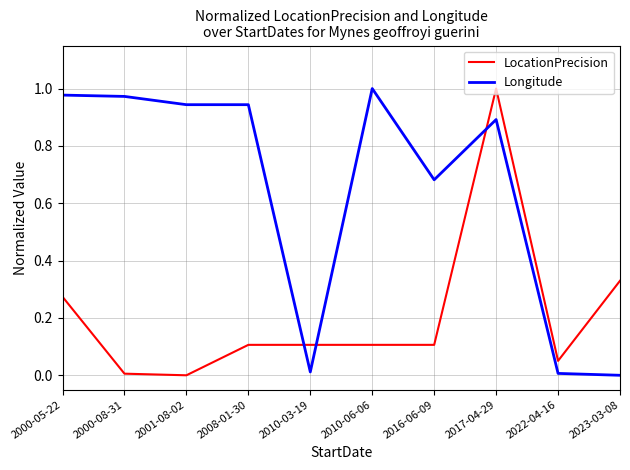

Between 2010-06-06 and 2016-06-09, which series saw the biggest shift?

Longitude